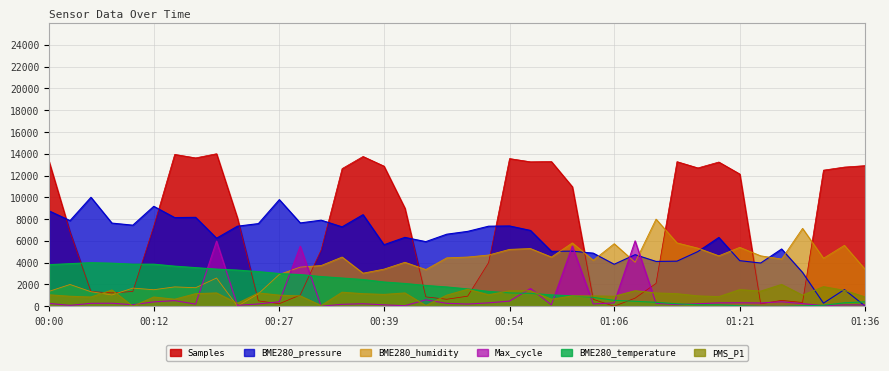

What is the total value across all series at 00:24?

13844.6